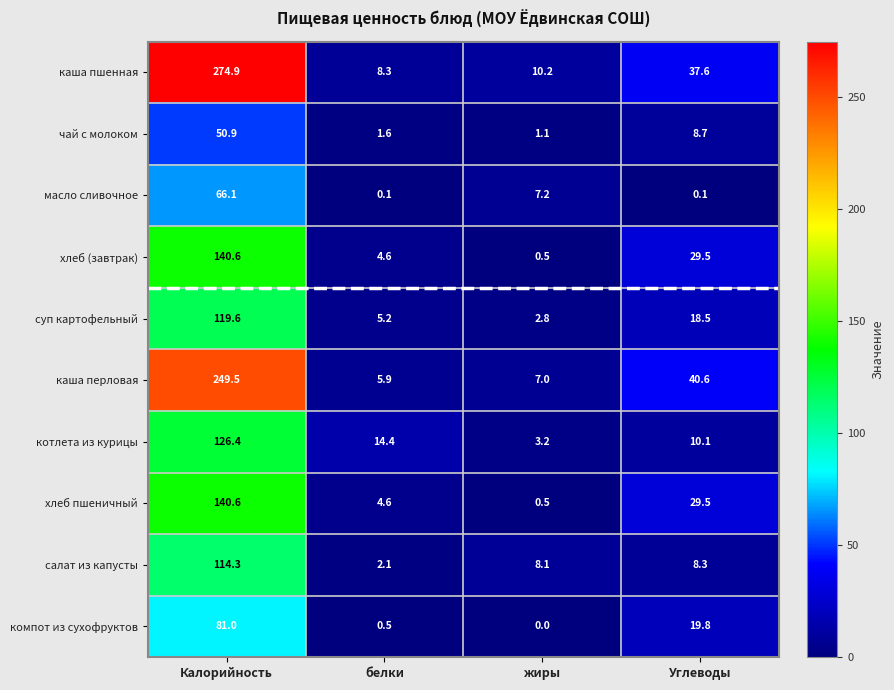

The value of компот из сухофруктов at Калорийность is 81.0. True or false?

True